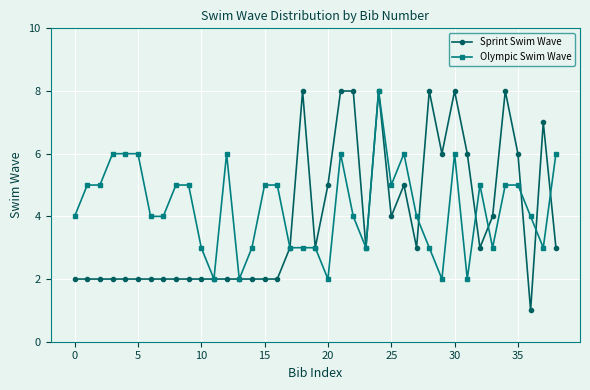

At how many categories does at least one series exceed 1?

39